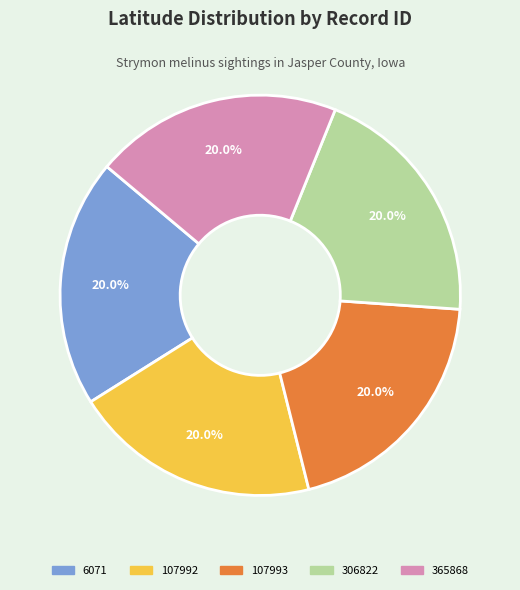

How many slices are in this pie chart?

5